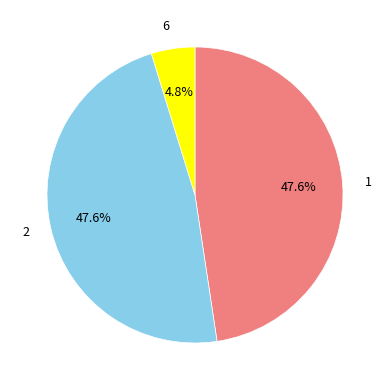

Do 2 and 6 together represent more than half of the pie?

Yes